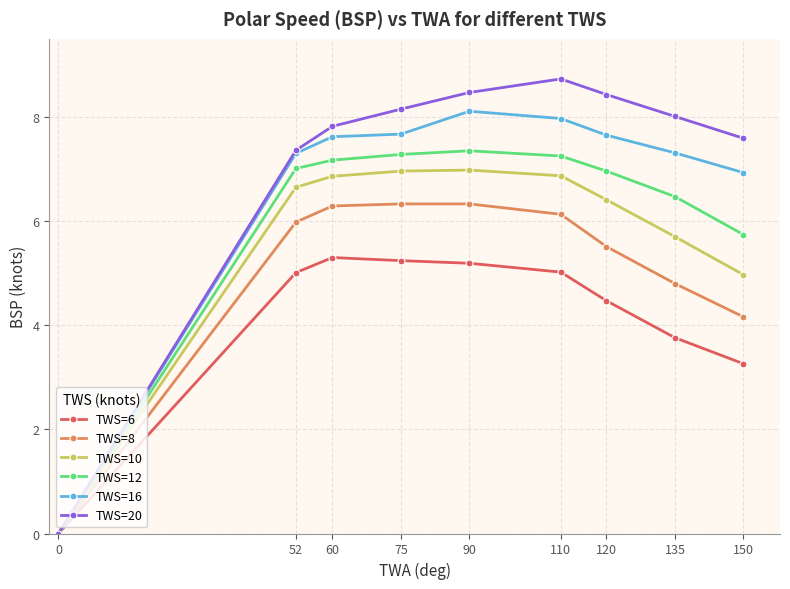

How many lines are shown in the chart?

6